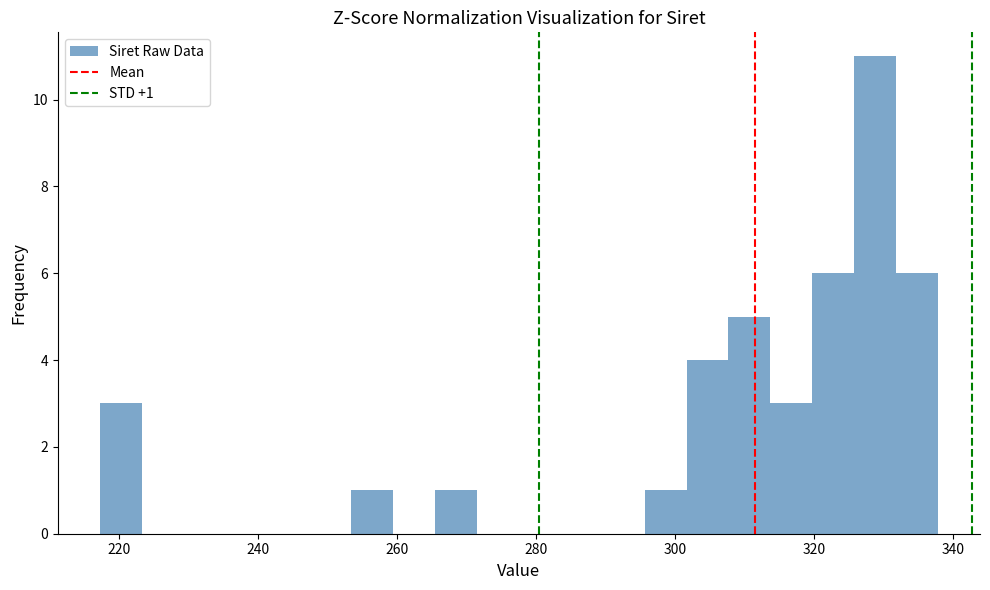

Read against the x-axis, roughly where is the centre of the tallest bar?

328